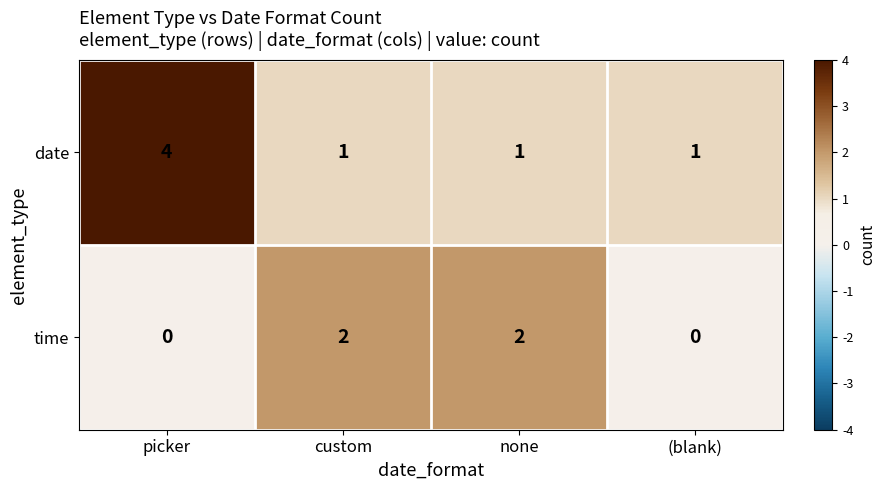

What is the maximum value shown in the chart?

4